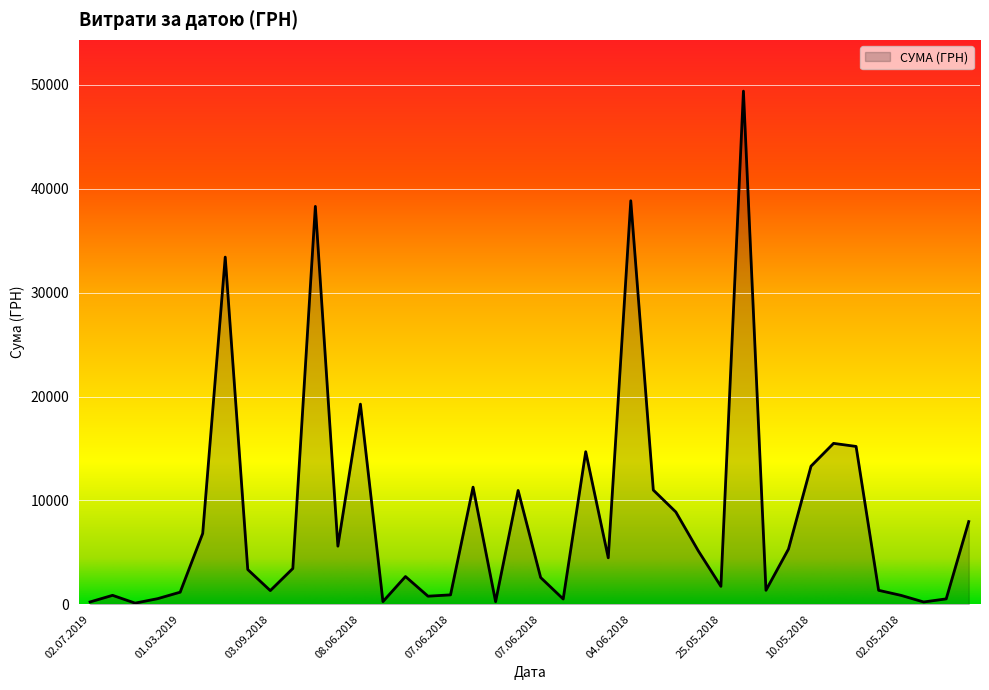

How many categories are shown in the chart?

40